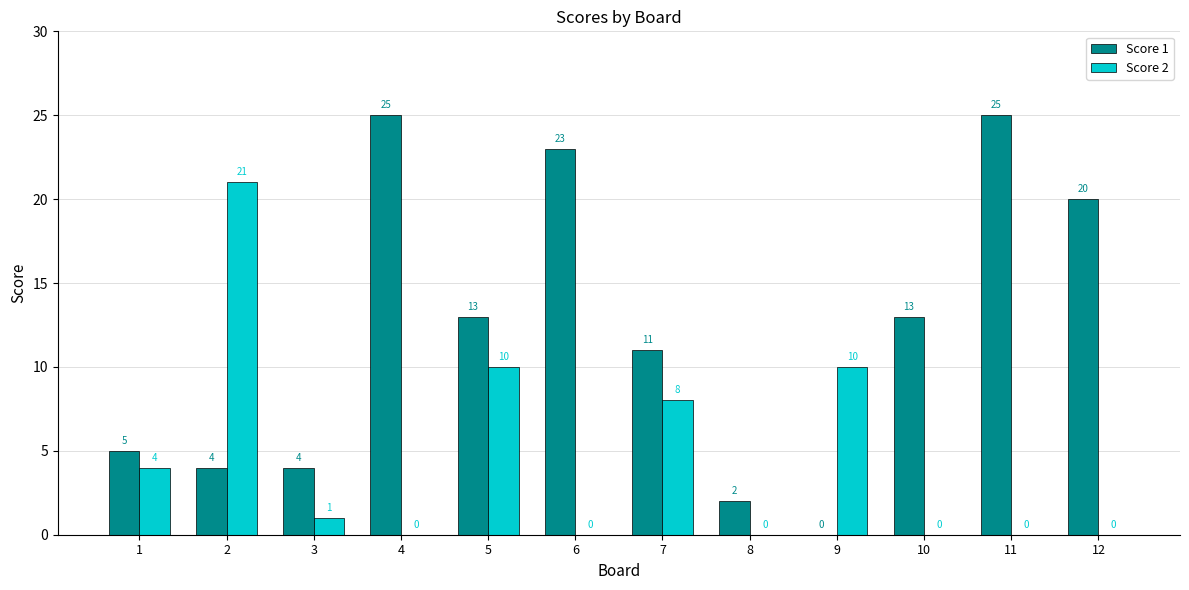

What is the sum of the Score 1 values at 2 and 6?

27